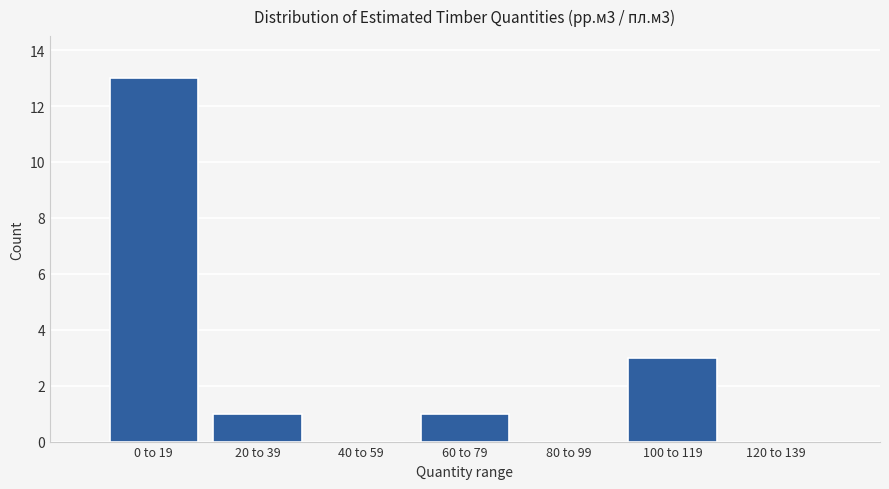

At which label is the value closest to 6?

100 to 119